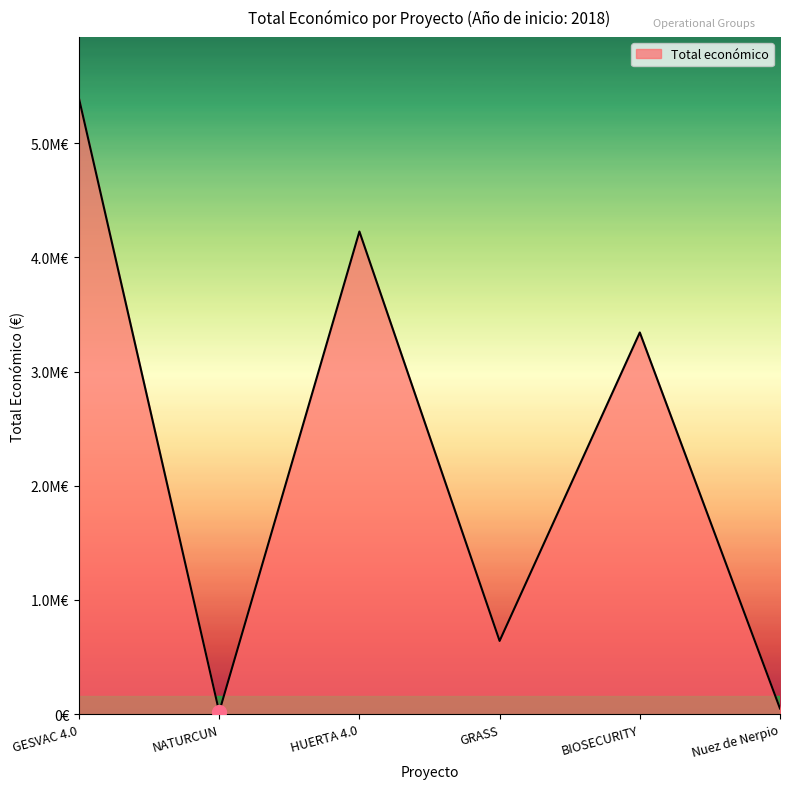

How many interior local peaks (higher than both neighbors) does the data have?

2